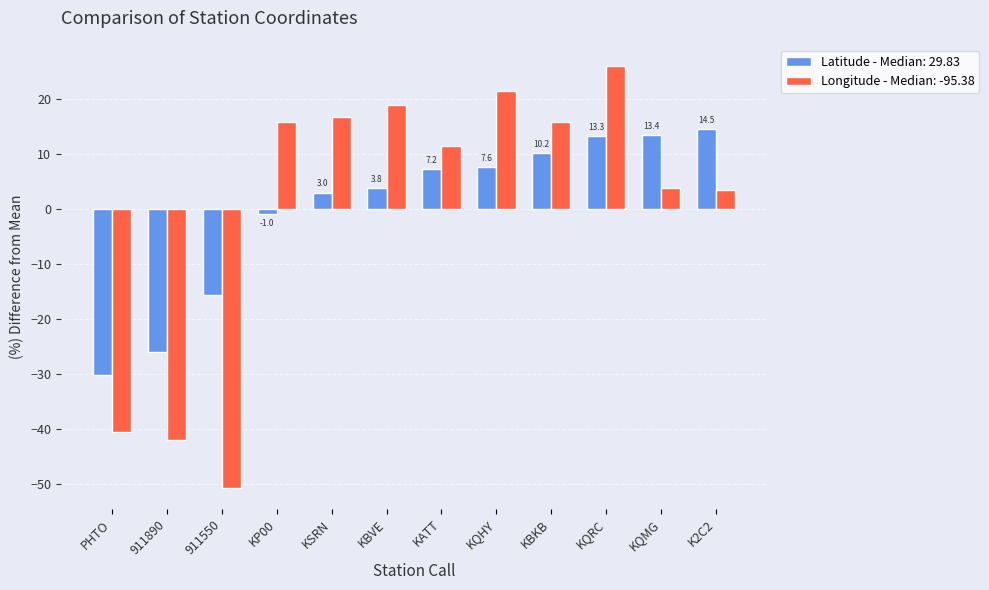

Rank the series at 911550 from highest to lowest value.

Latitude - Median: 29.83, Longitude - Median: -95.38